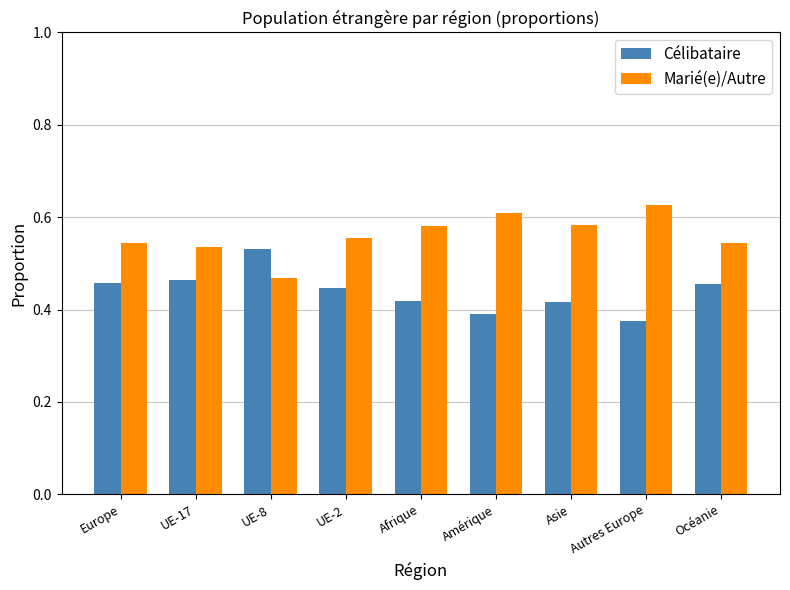

How many Célibataire values are between 0 and 1?

9